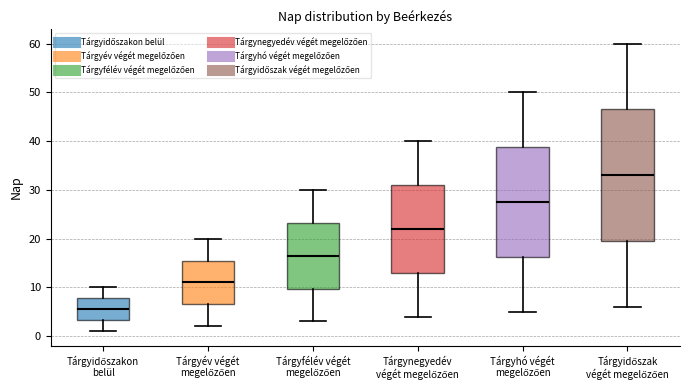

Reading left to right, read every box against the y-axis: the position of its median line, the range the box covers, and the ends of its whiskers. The values are not printed on the chart, so give them approximately, as read against the axis.

Tárgyidőszakon belül: median 6, box 3 to 8, whiskers 1 to 10
Tárgyév végét megelőzően: median 11, box 7 to 16, whiskers 2 to 20
Tárgyfélév végét megelőzően: median 17, box 10 to 23, whiskers 3 to 30
Tárgynegyedév végét megelőzően: median 22, box 13 to 31, whiskers 4 to 40
Tárgyhó végét megelőzően: median 28, box 16 to 39, whiskers 5 to 50
Tárgyidőszak végét megelőzően: median 33, box 20 to 47, whiskers 6 to 60